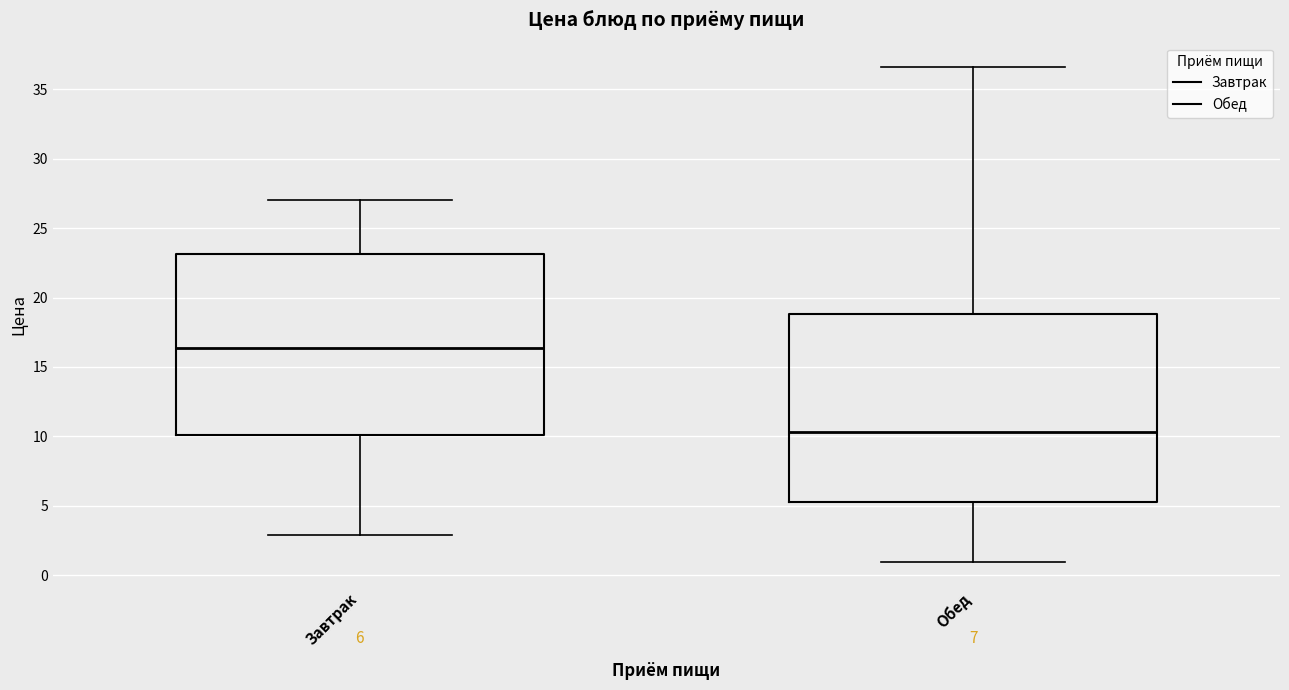

Which box is the tallest, from its lower edge to its upper edge?

Обед